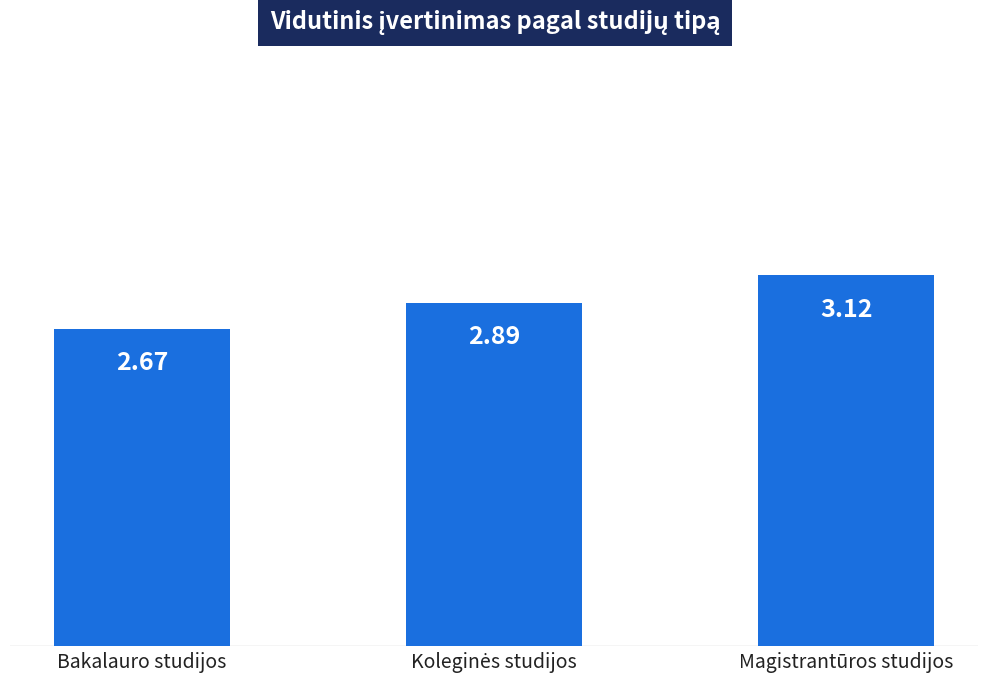

What is the label of the 3rd bar from the right?

Bakalauro studijos